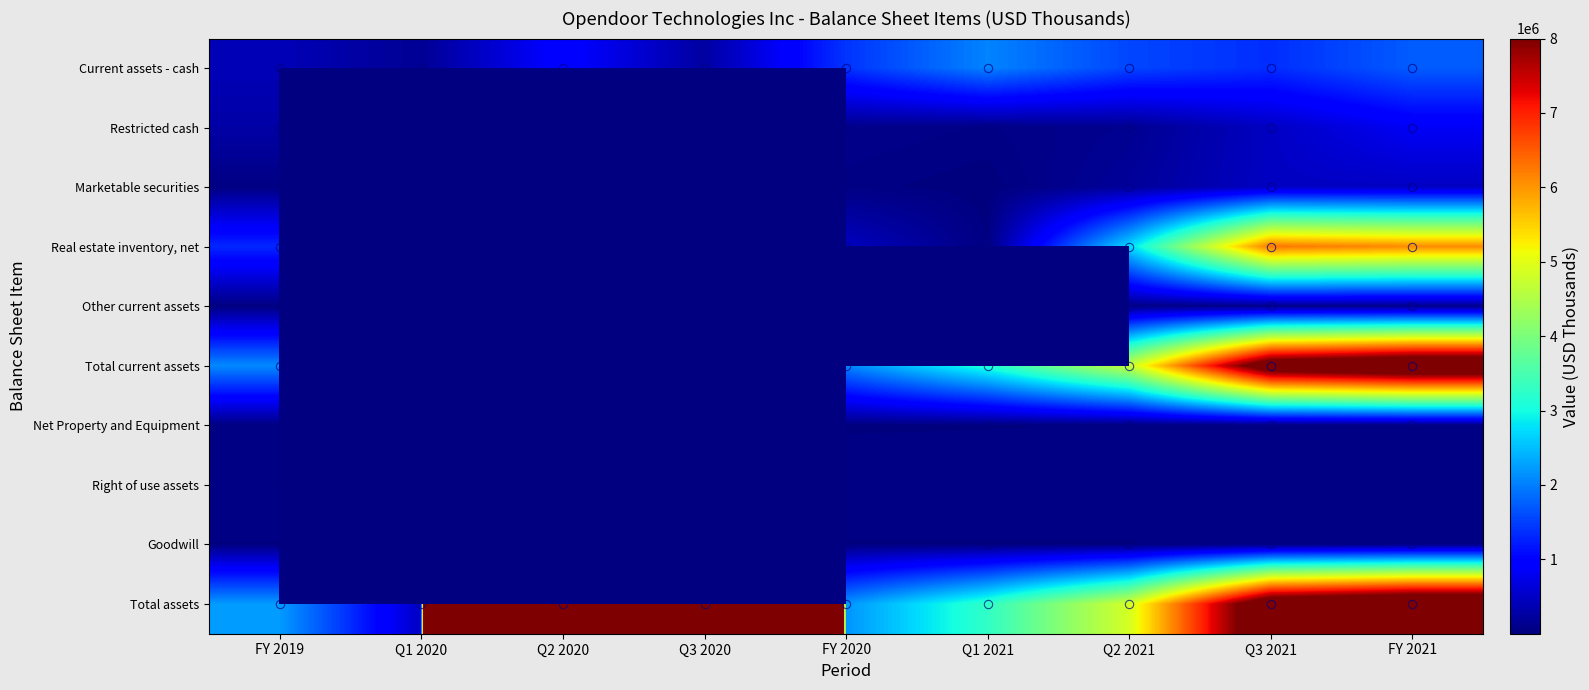

Rank the categories by Marketable securities value from highest to lowest.

Q1 2020, Q2 2020, Q3 2020, FY 2021, Q3 2021, Q2 2021, FY 2020, FY 2019, Q1 2021